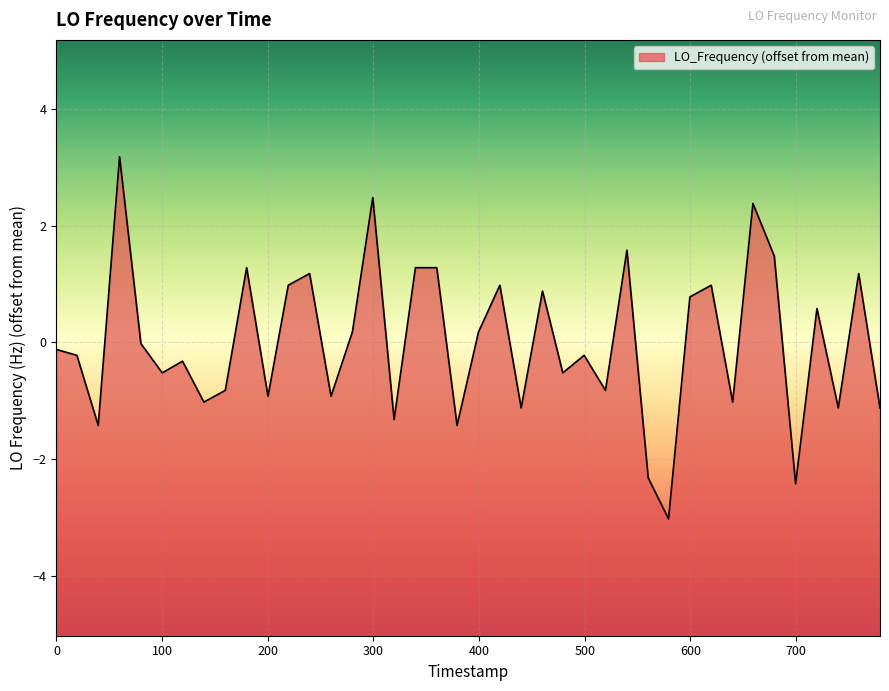

What is the minimum value shown in the chart?

-3.0